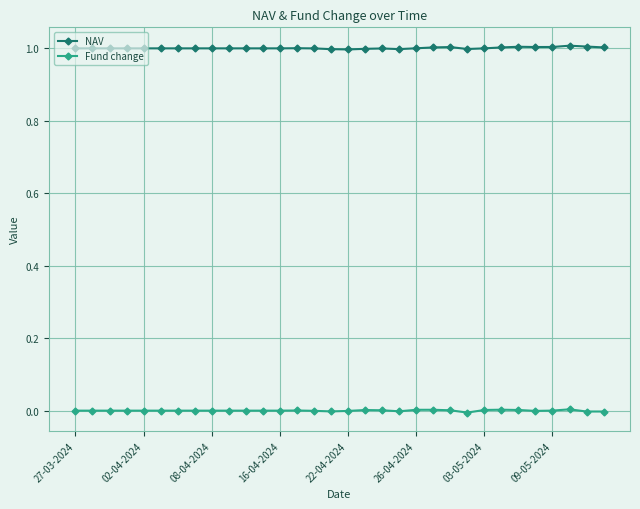

Which series has the largest total across all categories?

NAV